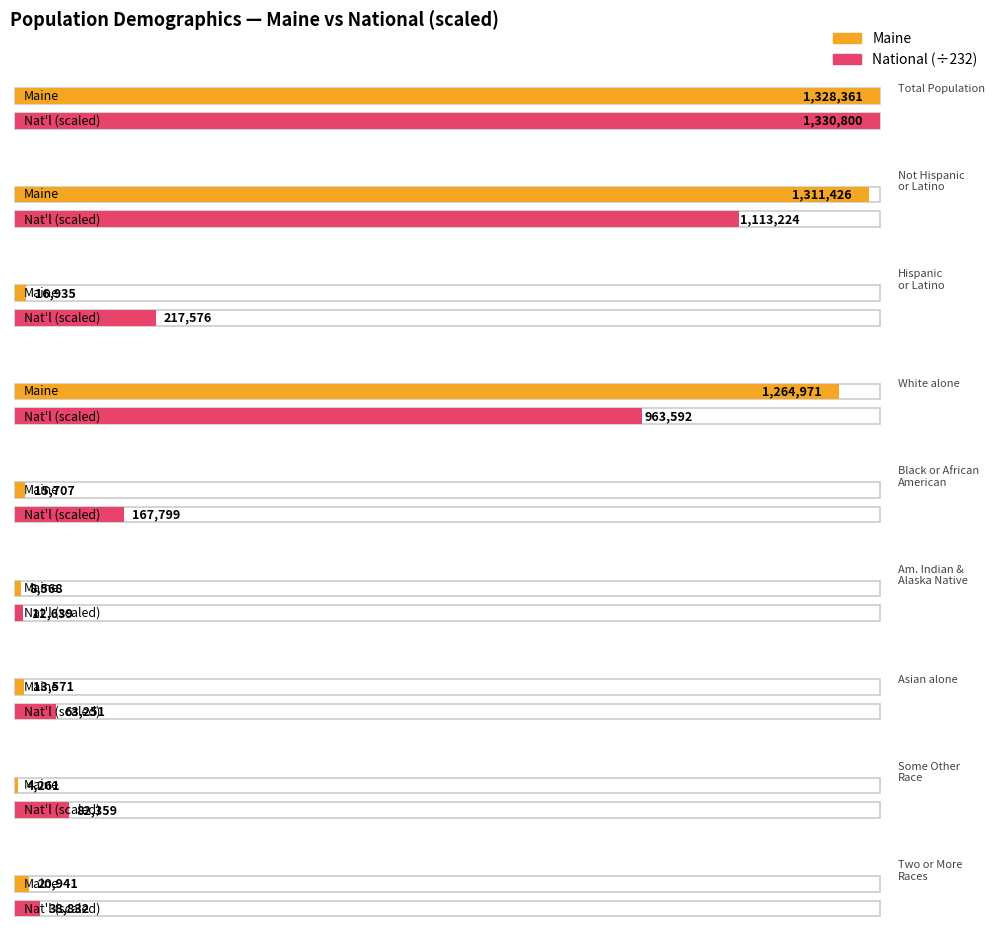

Is it true that Maine equals 4261 at Some Other Race alone?

True